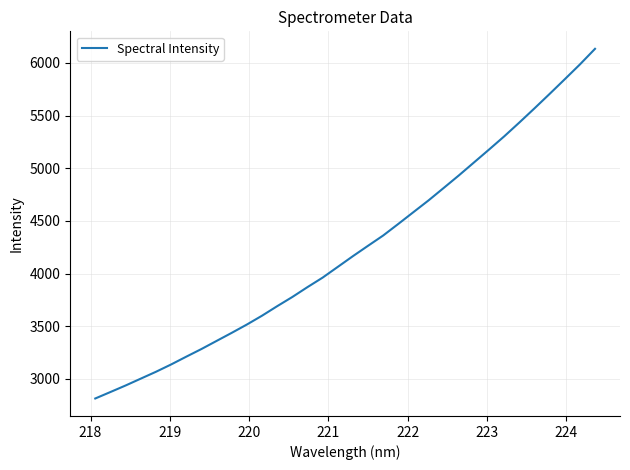

What is the maximum value shown in the chart?

6133.2